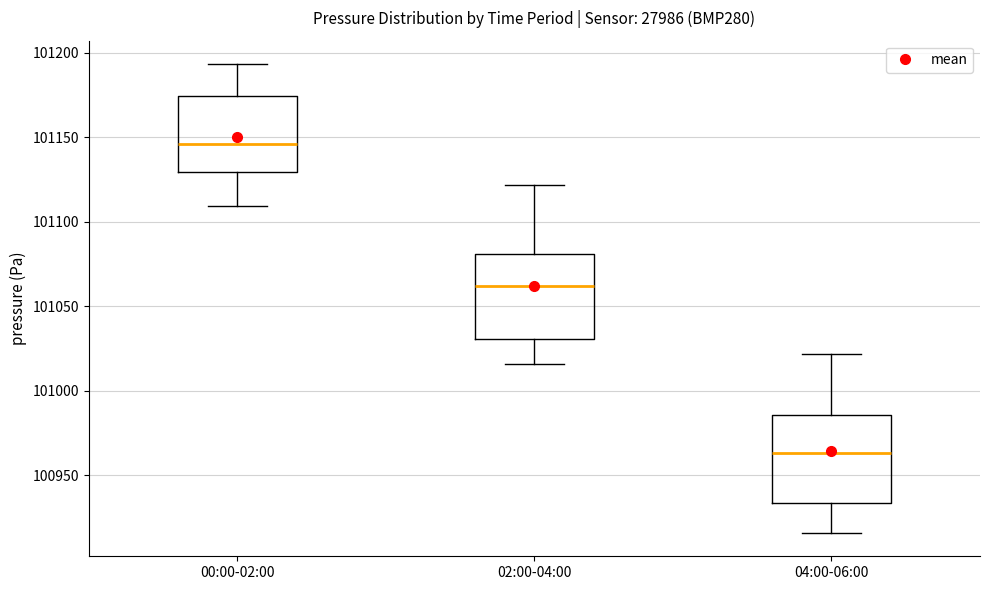

Which box's median line is the highest?

00:00-02:00